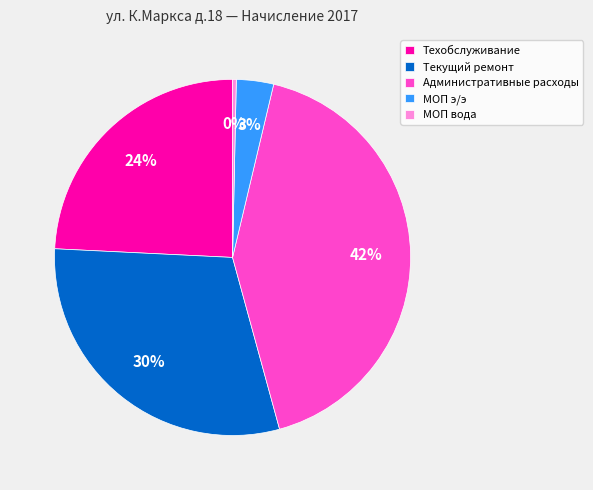

To the nearest percent, what is the average slice percentage?

20%